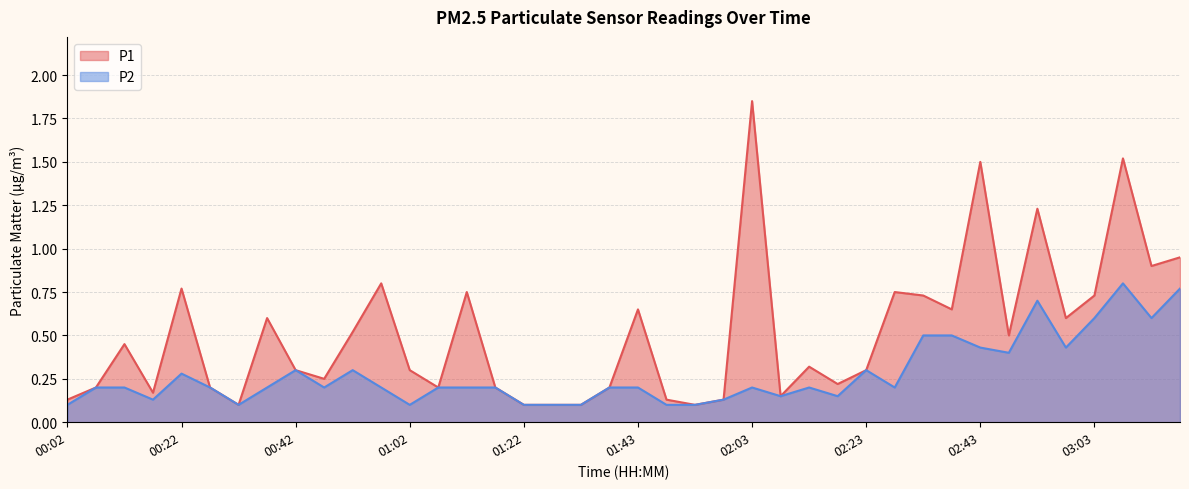

At which category does the chart reach its minimum across all series?

00:32